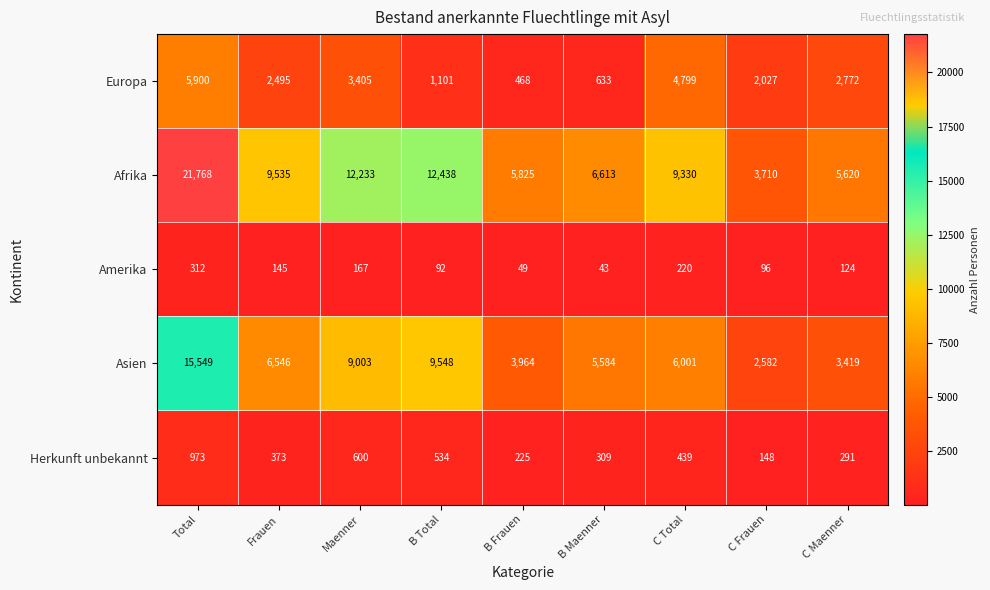

What is the smallest value displayed?

43